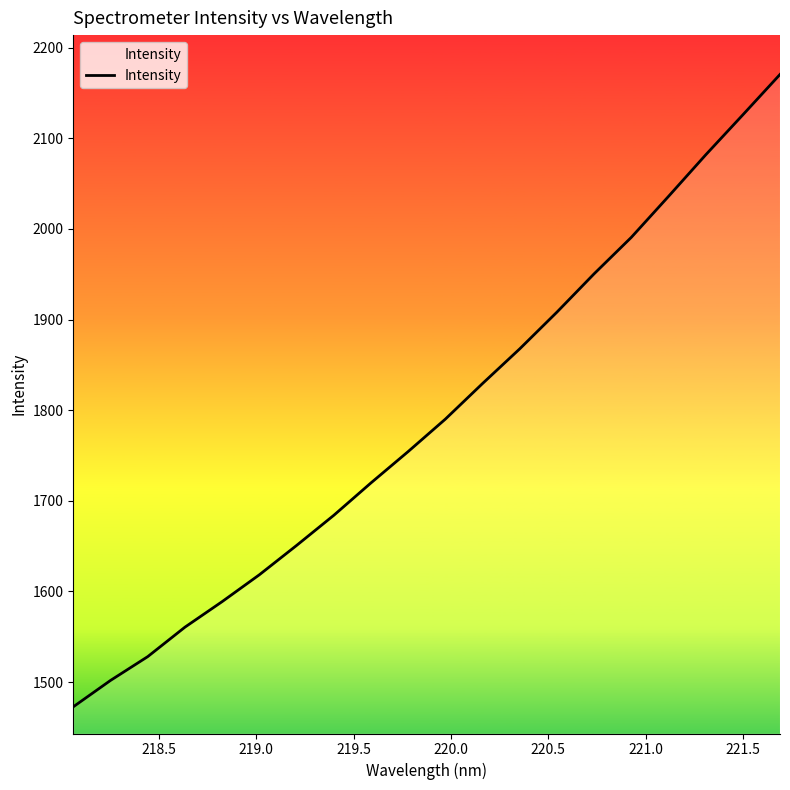

True or false: the data has more than 0 interior local peaks.

False